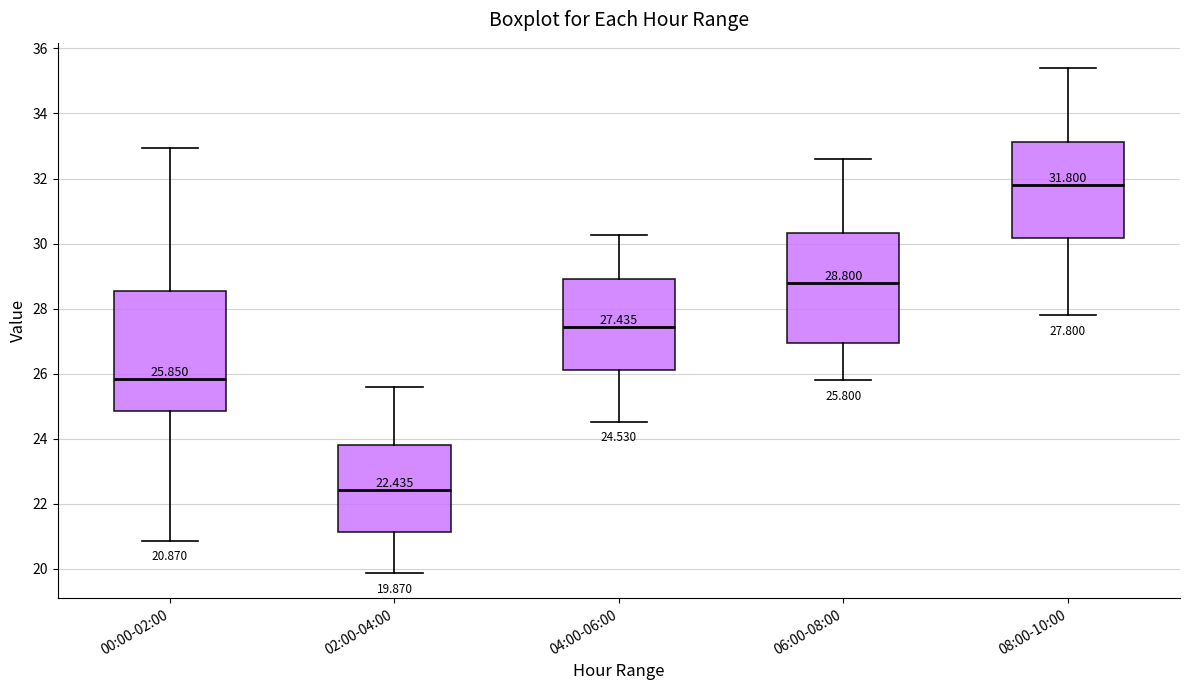

Which box has the lowest median line?

02:00-04:00